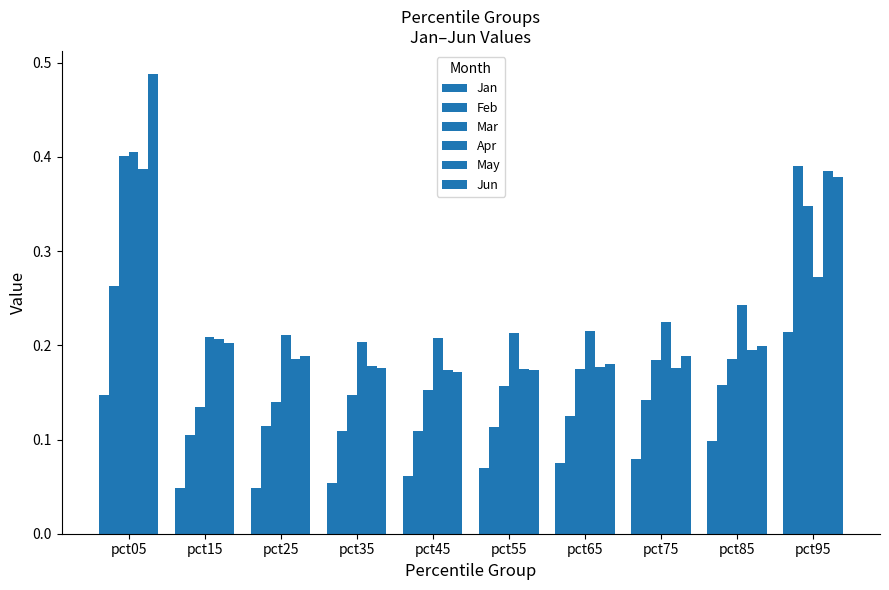

Rank the series at pct85 from lowest to highest value.

Jan, Feb, Mar, May, Jun, Apr